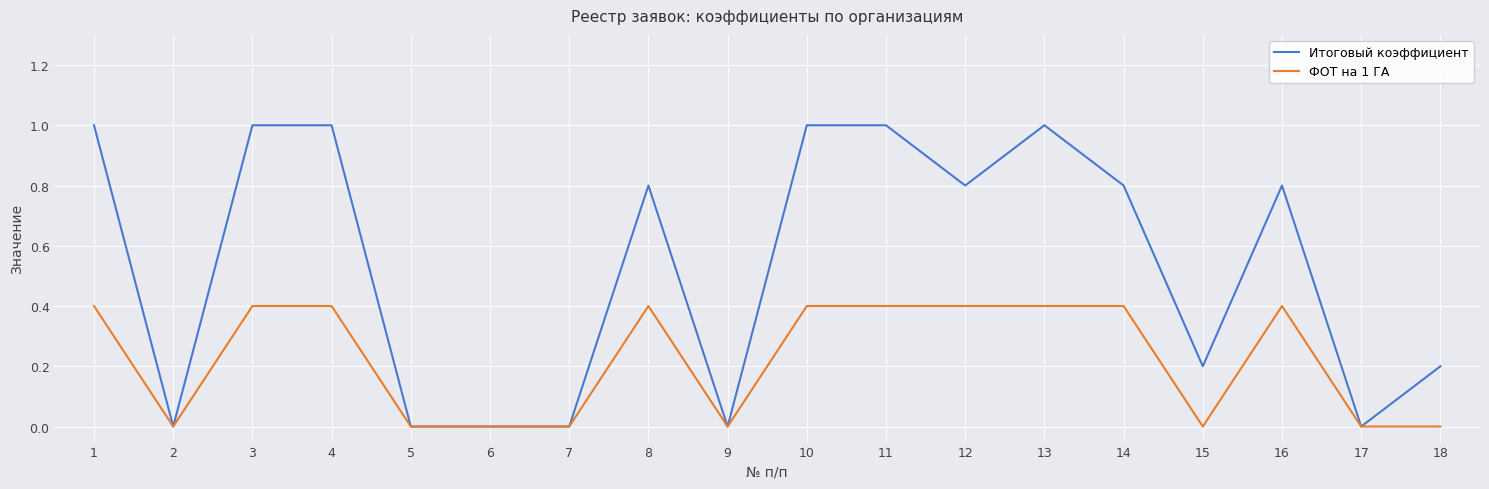

What is the spread (max minus min) of values at 16?

0.4